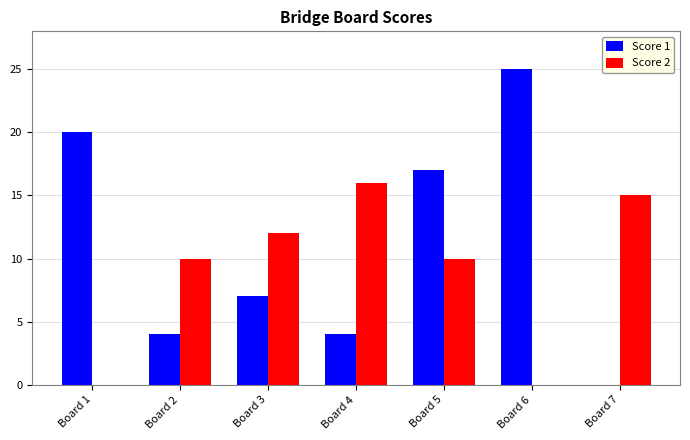

Which series has the widest spread of values?

Score 1